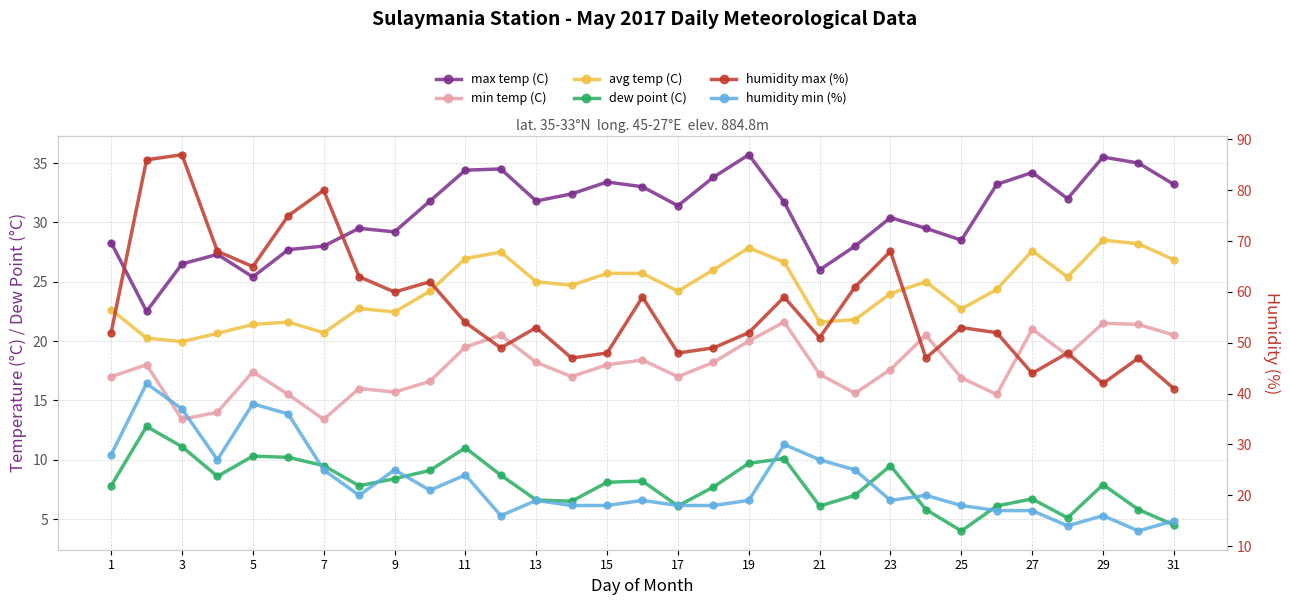

Reading left to right, what are all the values shown in this chart?

max temp (C): 28.3	22.5	26.5	27.3	25.4	27.7	28.0	29.5	29.2	31.8	34.4	34.5	31.8	32.4	33.4	33.0	31.4	33.8	35.7	31.7	26.0	28.0	30.4	29.5	28.5	33.2	34.2	32.0	35.5	35.0	33.2
min temp (C): 17.0	18.0	13.4	14.0	17.4	15.5	13.4	16.0	15.7	16.6	19.5	20.5	18.2	17.0	18.0	18.4	17.0	18.2	20.0	21.6	17.2	15.6	17.6	20.5	16.9	15.5	21.0	18.8	21.5	21.4	20.5
avg temp (C): 22.6	20.2	19.9	20.6	21.4	21.6	20.7	22.8	22.4	24.2	26.9	27.5	25.0	24.7	25.7	25.7	24.2	26.0	27.9	26.6	21.6	21.8	24.0	25.0	22.7	24.4	27.6	25.4	28.5	28.2	26.9
dew point (C): 7.8	12.8	11.1	8.6	10.3	10.2	9.5	7.8	8.4	9.1	11.0	8.7	6.6	6.5	8.1	8.2	6.1	7.7	9.7	10.1	6.1	7.0	9.5	5.8	4.0	6.1	6.7	5.1	7.9	5.8	4.5
humidity max (%): 52.0	86.0	87.0	68.0	65.0	75.0	80.0	63.0	60.0	62.0	54.0	49.0	53.0	47.0	48.0	59.0	48.0	49.0	52.0	59.0	51.0	61.0	68.0	47.0	53.0	52.0	44.0	48.0	42.0	47.0	41.0
humidity min (%): 28.0	42.0	37.0	27.0	38.0	36.0	25.0	20.0	25.0	21.0	24.0	16.0	19.0	18.0	18.0	19.0	18.0	18.0	19.0	30.0	27.0	25.0	19.0	20.0	18.0	17.0	17.0	14.0	16.0	13.0	15.0